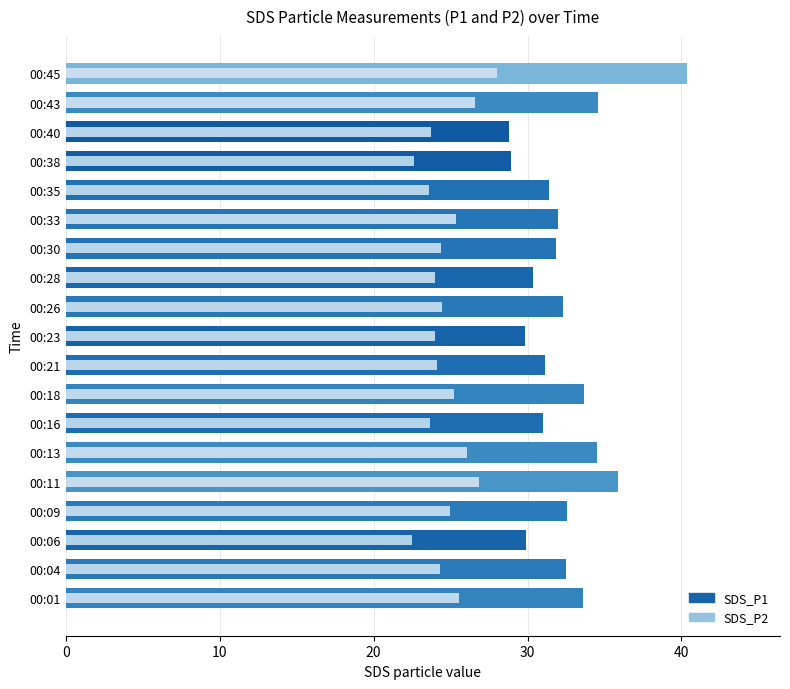

True or false: SDS_P2 has a value of 23.6 at 00:35.

True